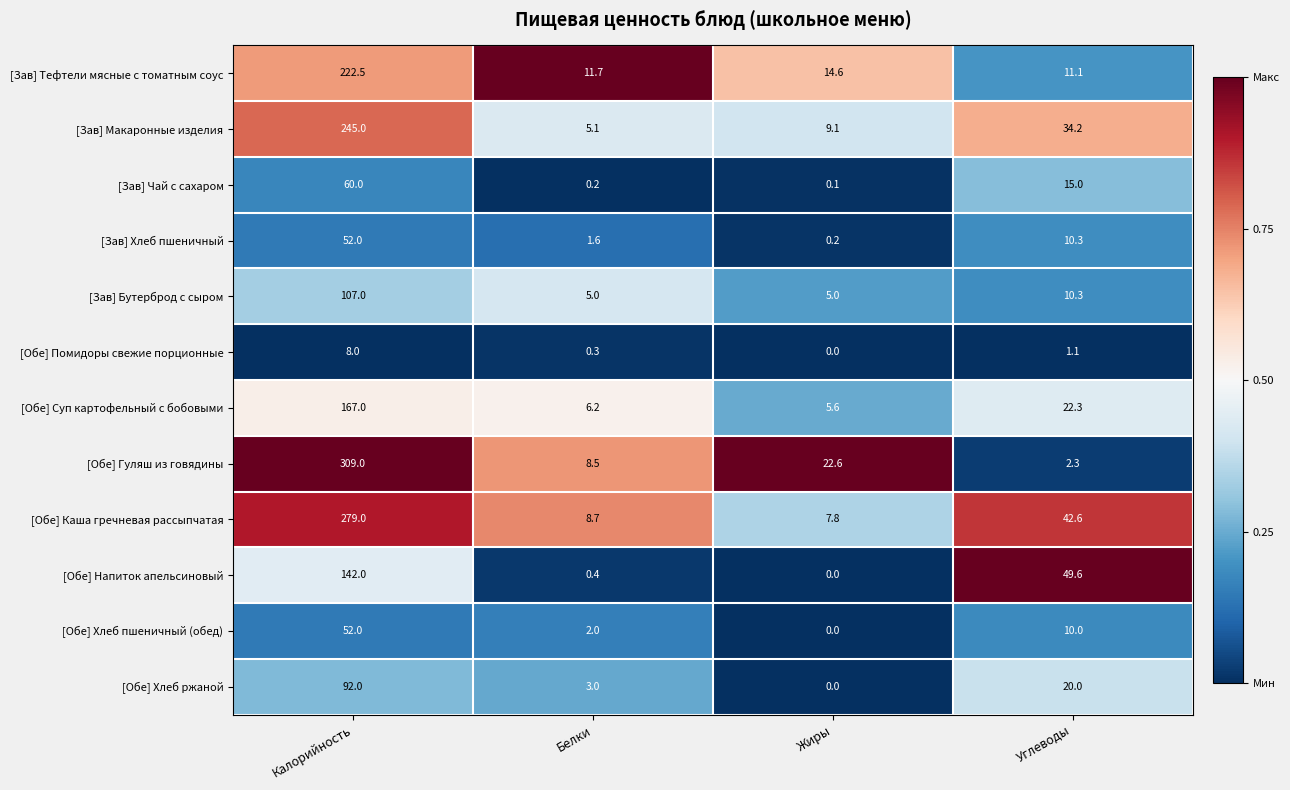

Which category has the lowest value across all series?

Жиры